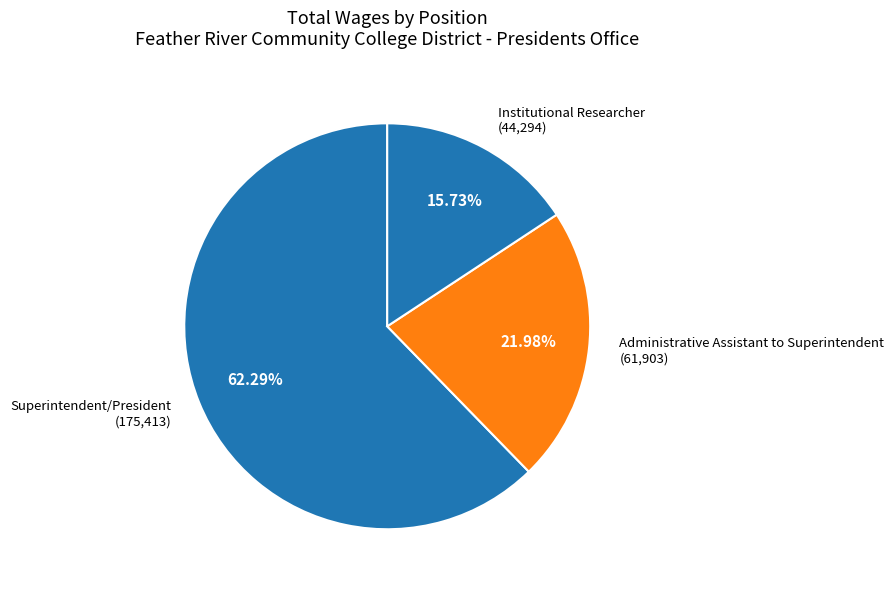

How much of the chart is everything except Superintendent/President?

37.7%